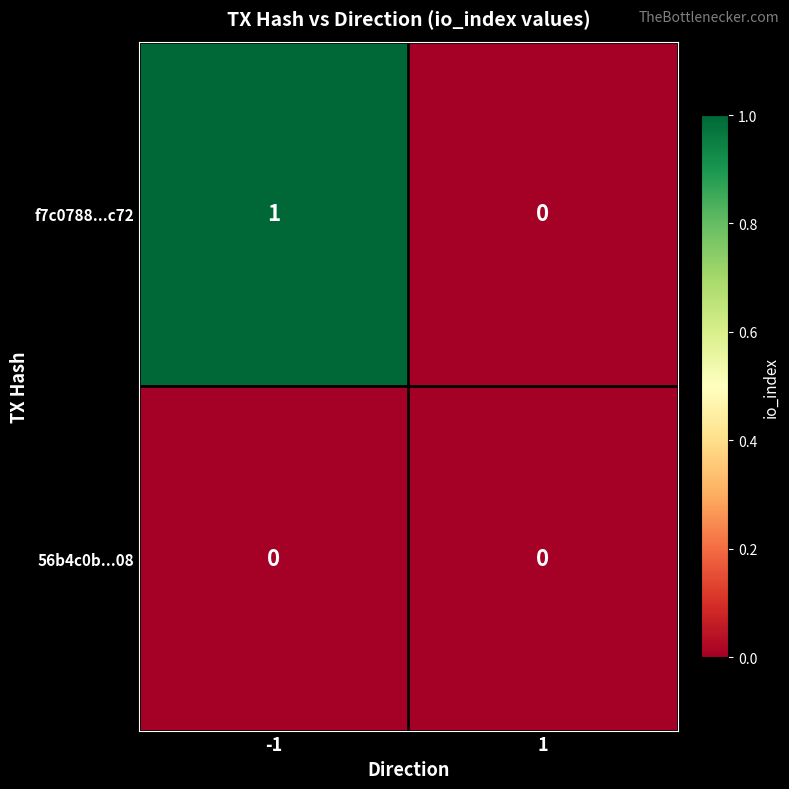

At which category is the sum across all series the highest?

-1